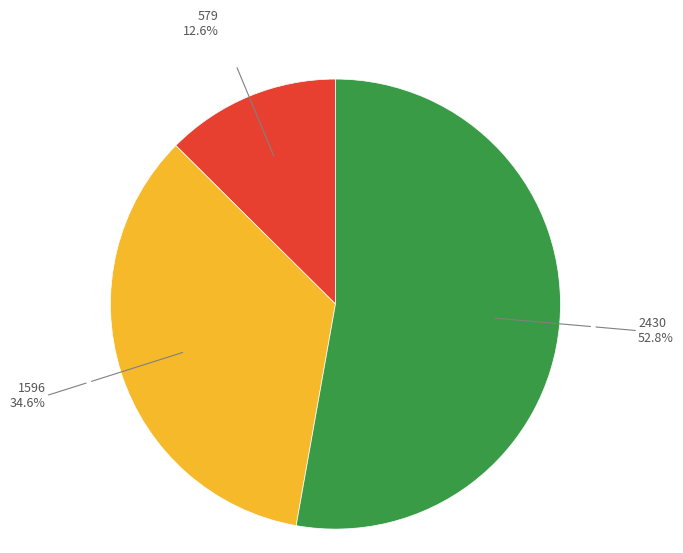

How many slices are in this pie chart?

3